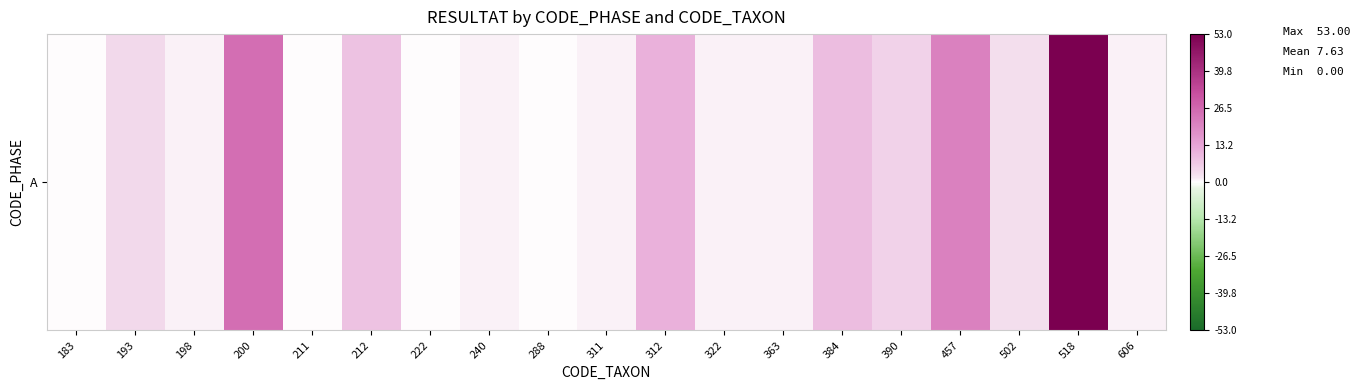

List the labels in order of value, smallest first.

183, 211, 222, 288, 198, 240, 311, 322, 363, 606, 502, 193, 390, 212, 384, 312, 457, 200, 518